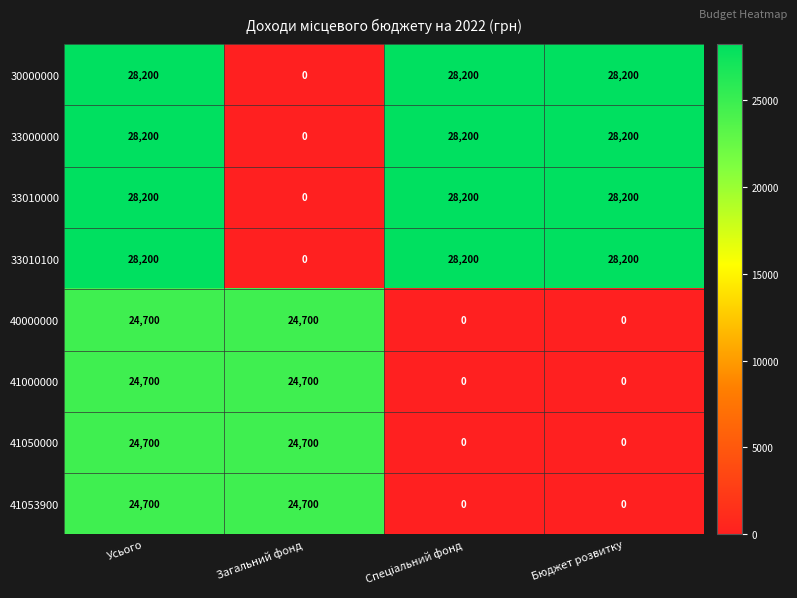

At how many categories does at least one series exceed 7133?

4